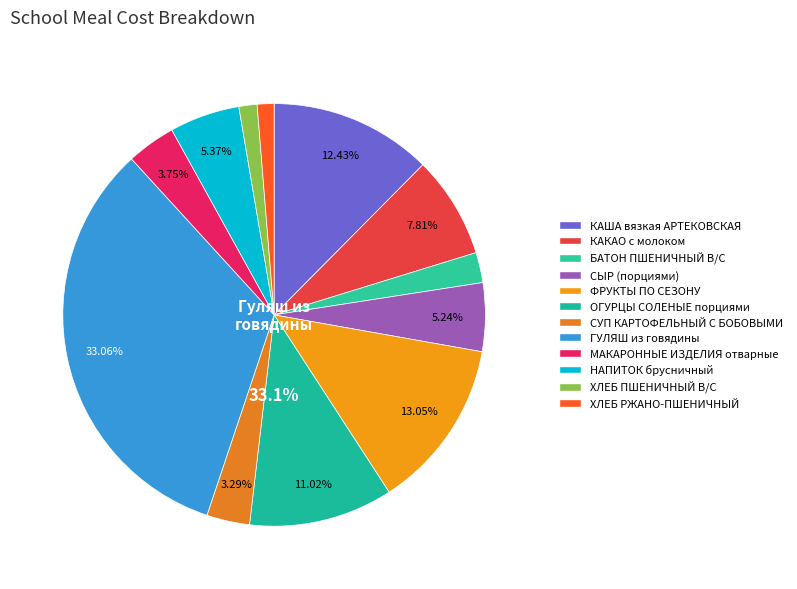

Is it true that КАША вязкая АРТЕКОВСКАЯ is 23% of the pie?

False